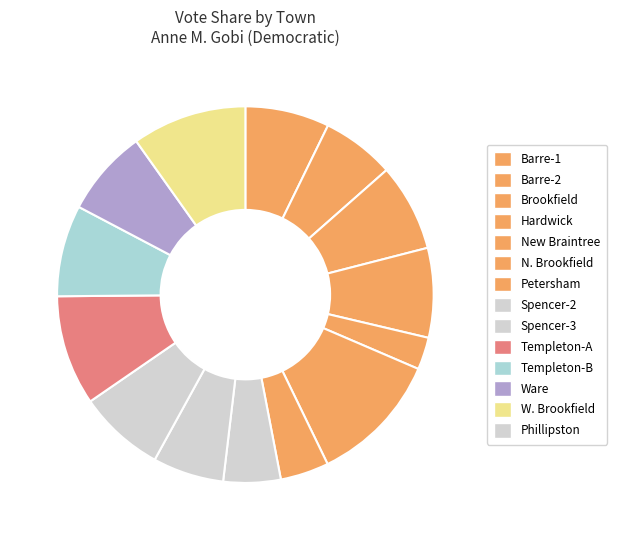

Count the number of slices in the pie.

14